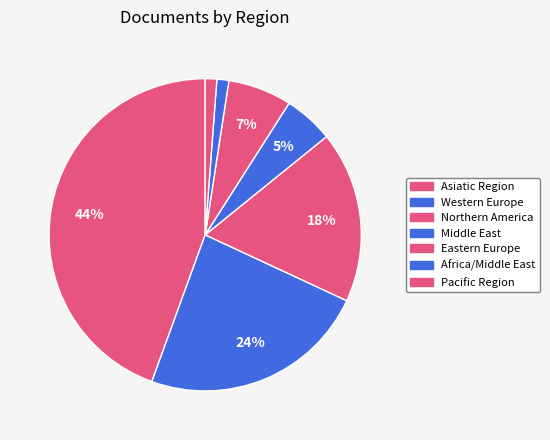

Does any single category account for the majority?

No